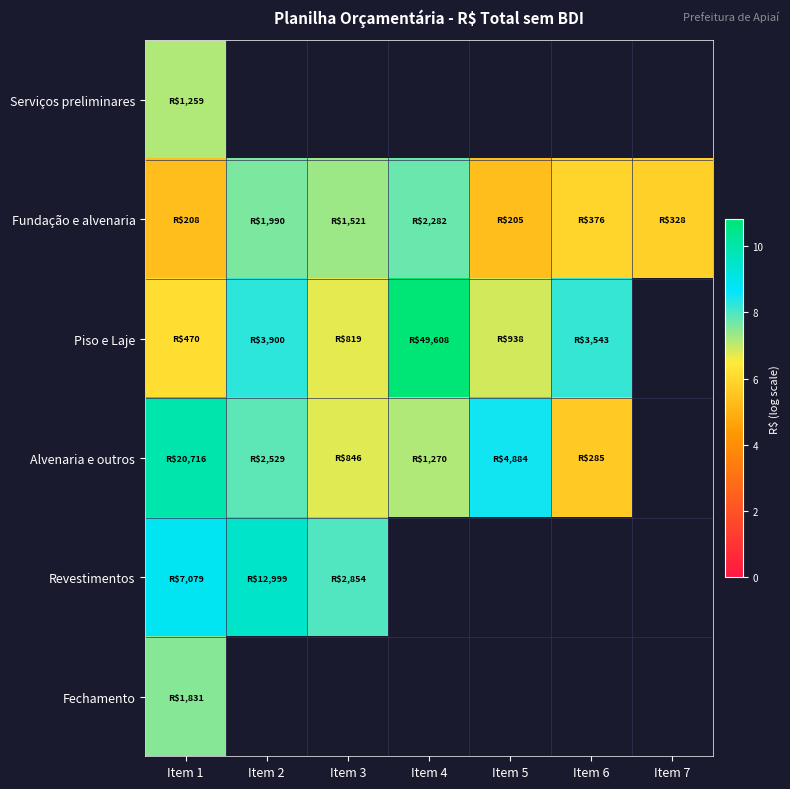

What is the highest value of the Serviços preliminares series?

7.1